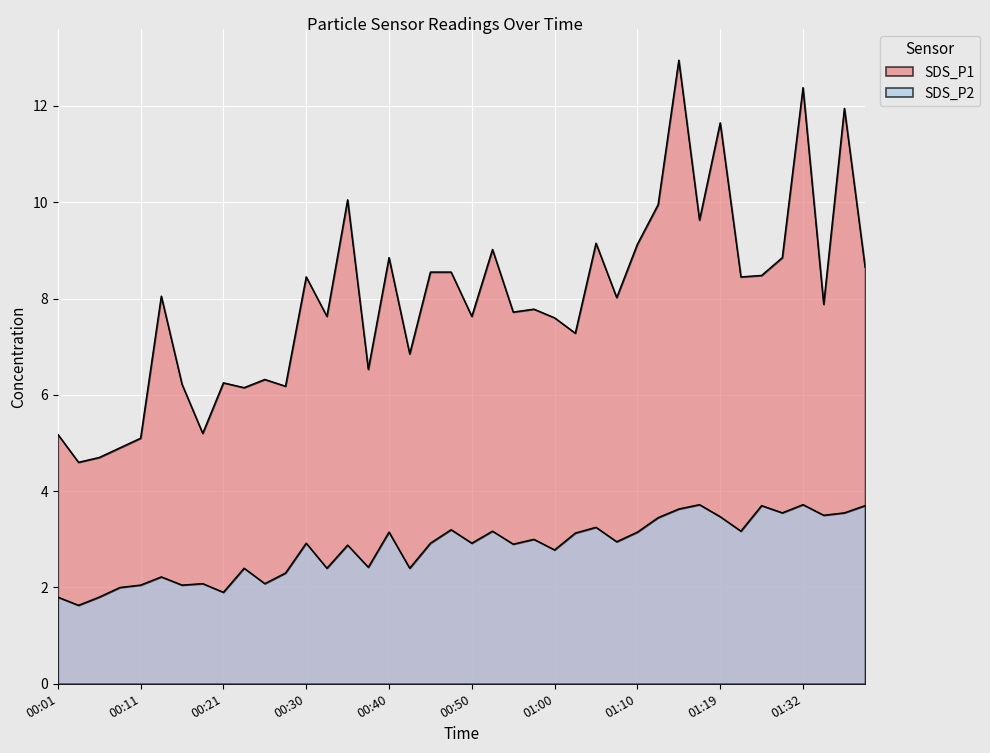

True or false: SDS_P2 and SDS_P1 intersect in this chart.

False